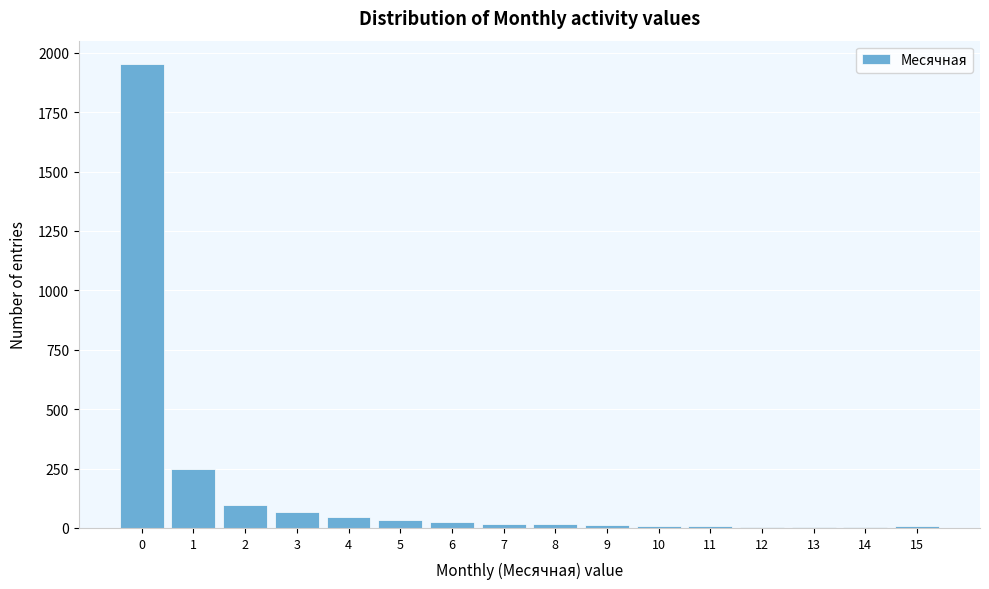

What is the greatest value displayed?

1953